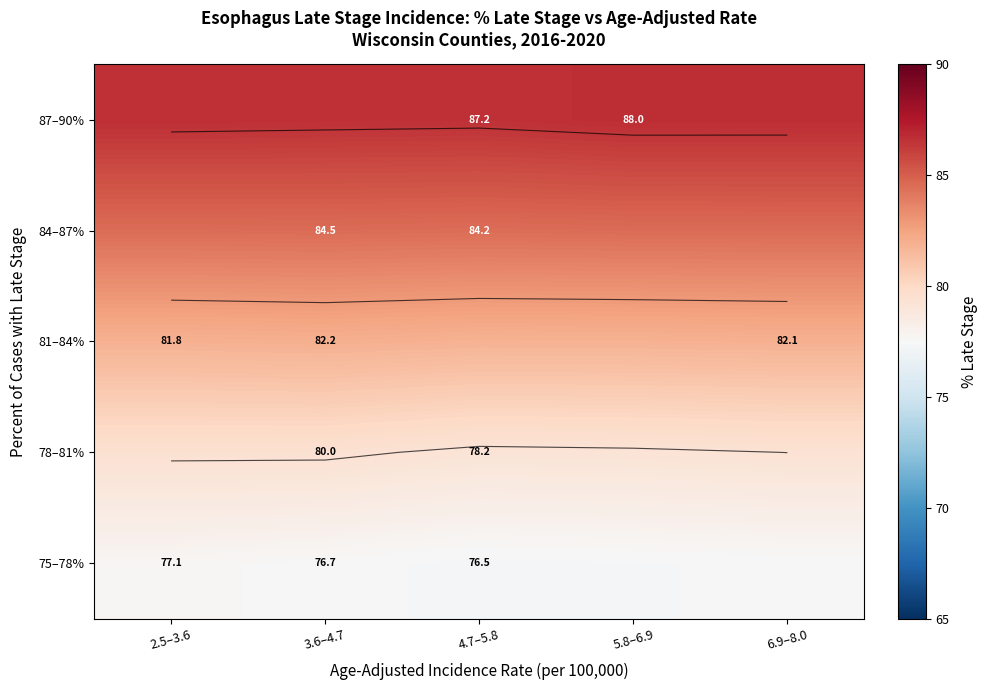

Rank the series by their maximum value, from lowest to highest.

75–78%, 78–81%, 81–84%, 84–87%, 87–90%